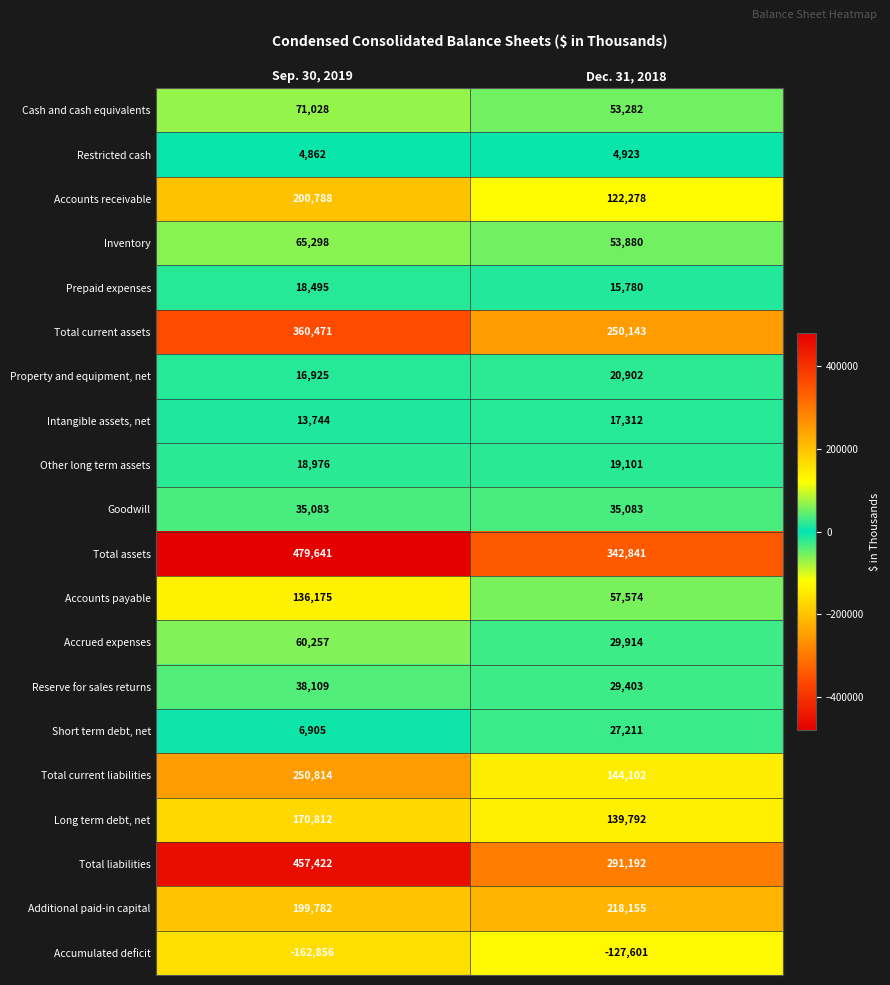

Which category has the lowest value in the Property and equipment, net series?

Sep. 30, 2019